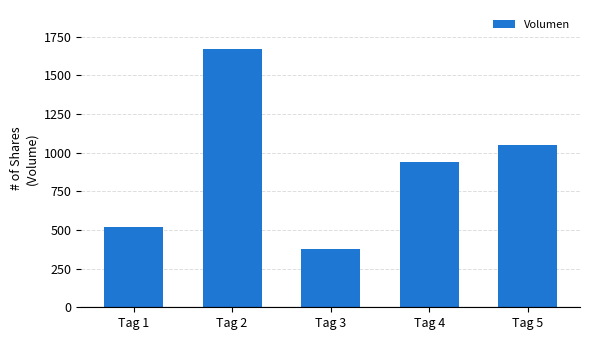

The value at Tag 2 is 2460. True or false?

False